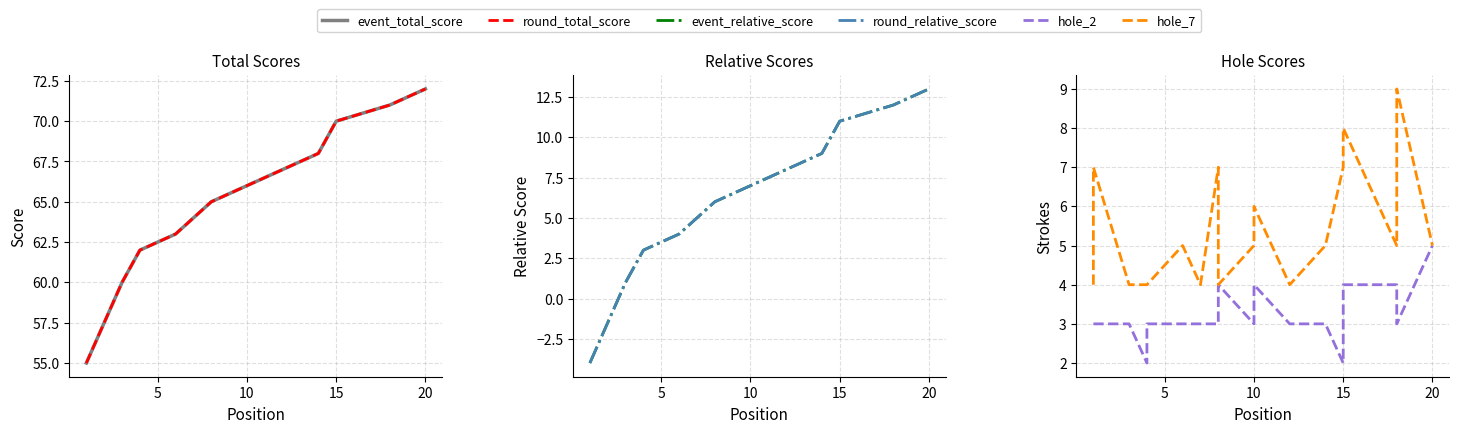

The event_relative_score series shows 5 at 15. True or false?

False